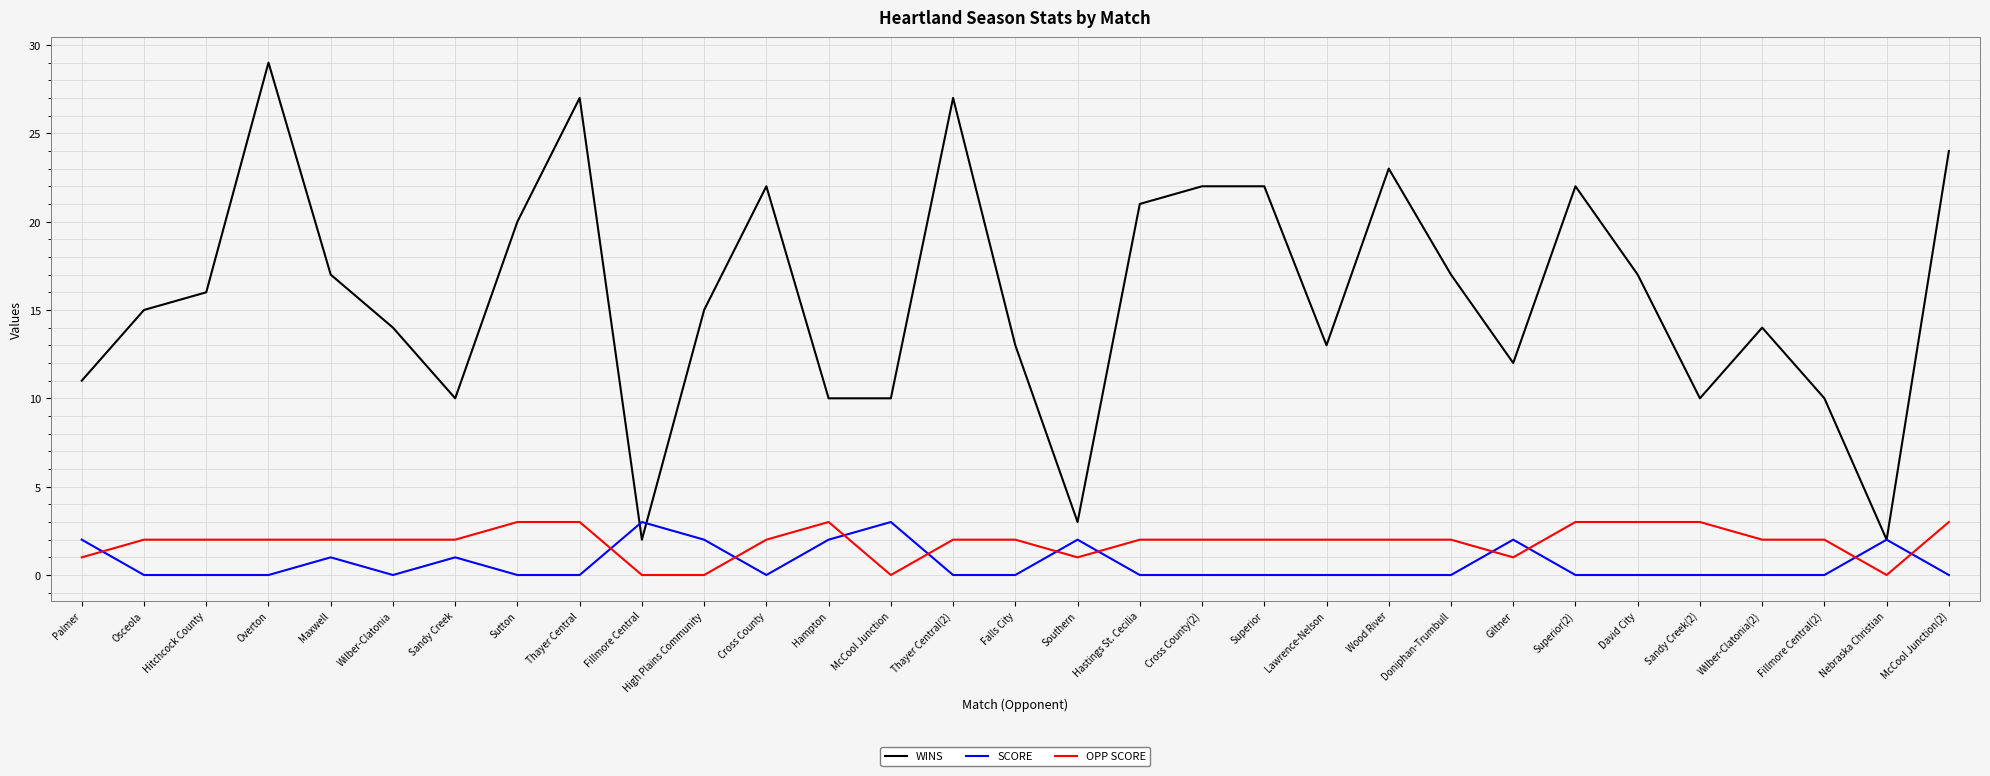

Reading right to left, transcribe all the data shown in this chart.

WINS: 24	2	10	14	10	17	22	12	17	23	13	22	22	21	3	13	27	10	10	22	15	2	27	20	10	14	17	29	16	15	11
SCORE: 0	2	0	0	0	0	0	2	0	0	0	0	0	0	2	0	0	3	2	0	2	3	0	0	1	0	1	0	0	0	2
OPP SCORE: 3	0	2	2	3	3	3	1	2	2	2	2	2	2	1	2	2	0	3	2	0	0	3	3	2	2	2	2	2	2	1